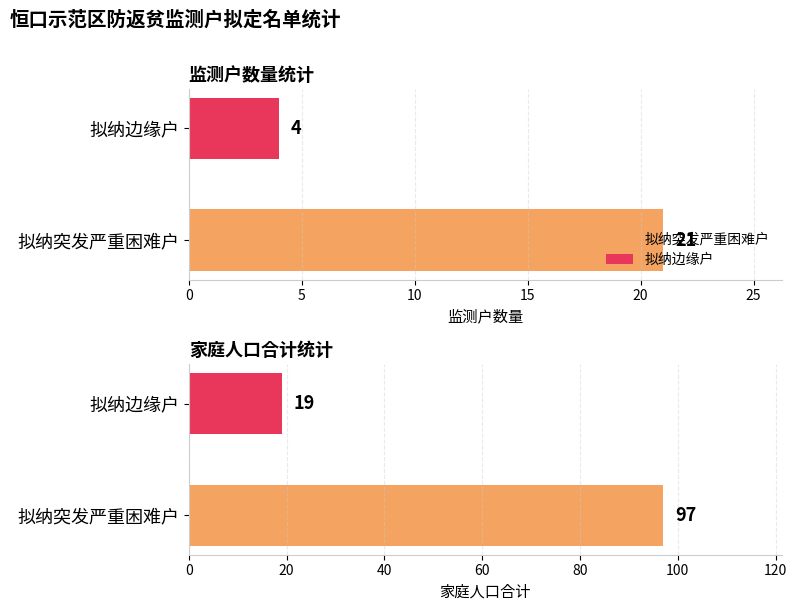

The 拟纳边缘户 series shows 2 at 1. True or false?

False